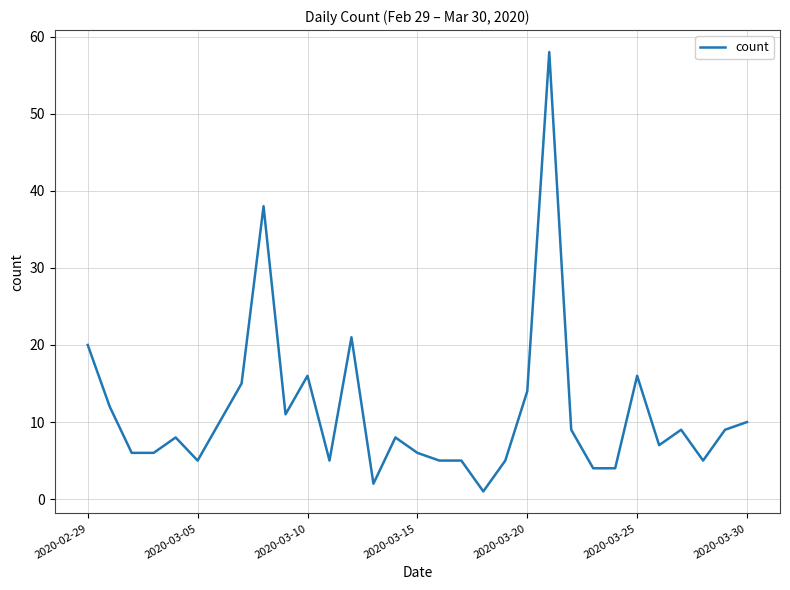

What is the difference between the maximum and minimum values?

57